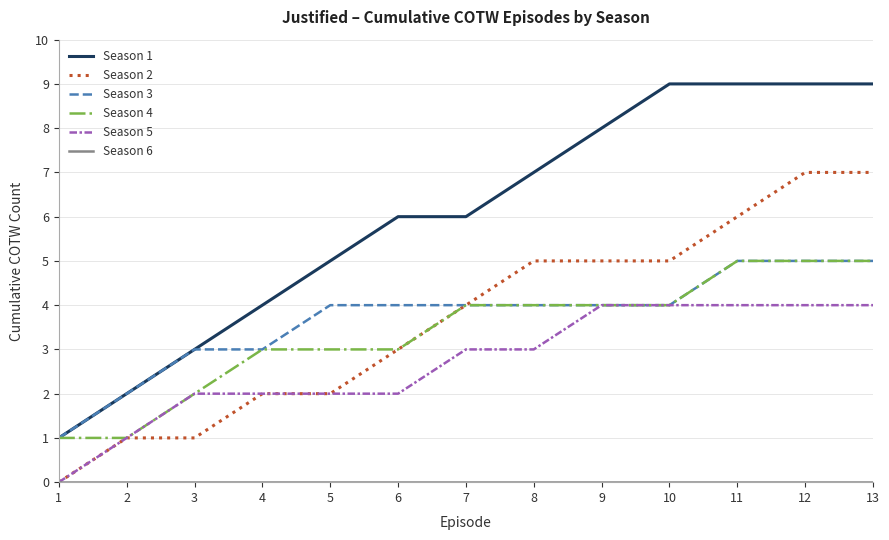

Is the value of Season 2 at 8 greater than the value of Season 4 at 3?

Yes